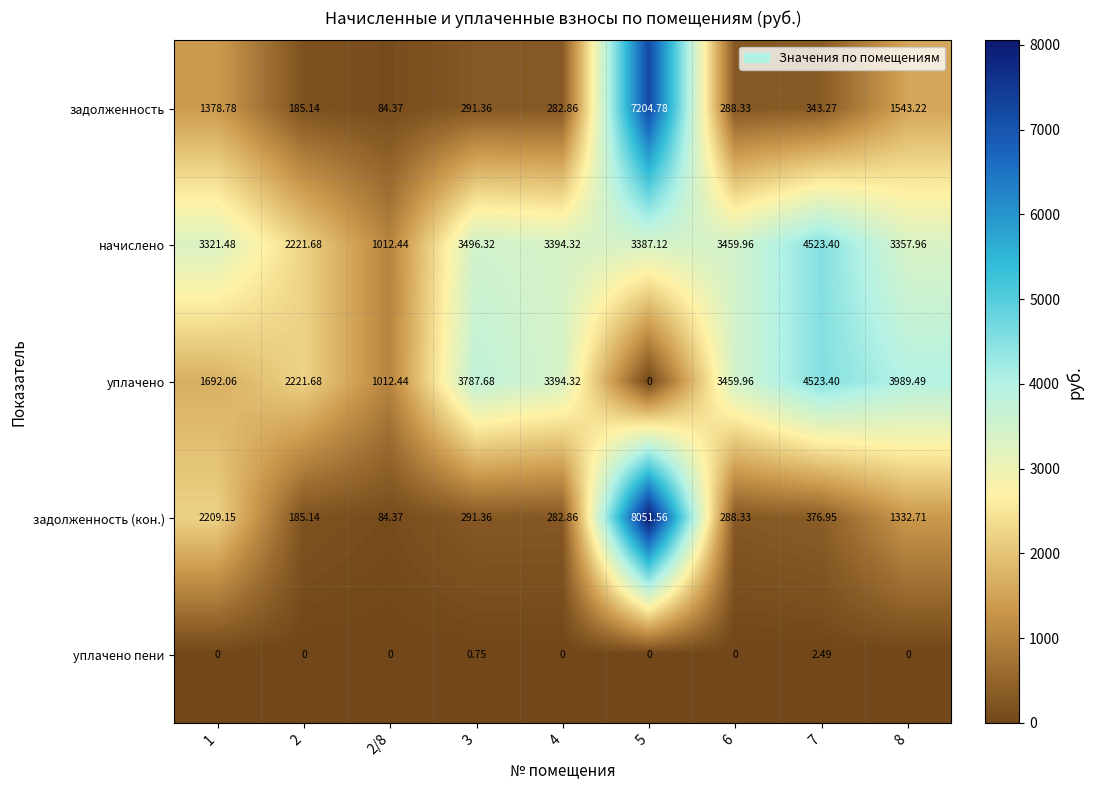

Which series has the widest spread of values?

задолженность (кон.)